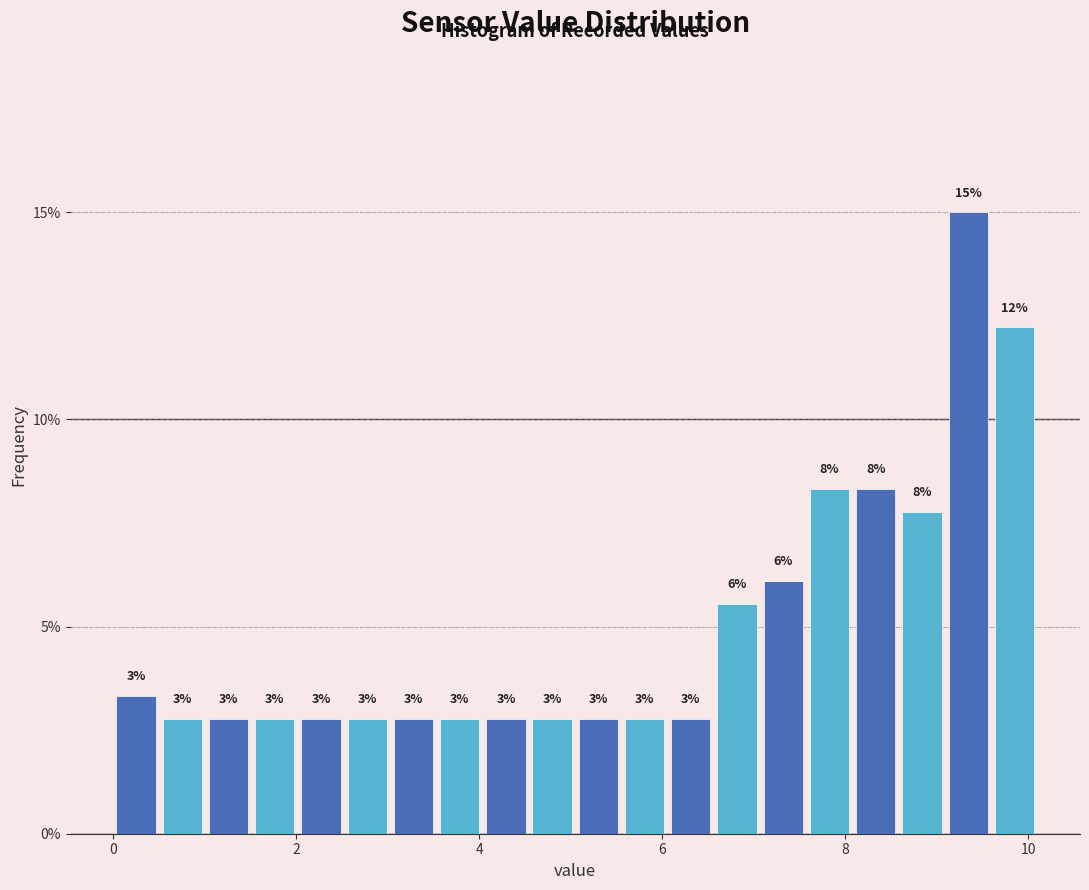

Around what value on the x-axis is the tallest bar? Give the approximate position of its centre, as read against the axis.

9.4